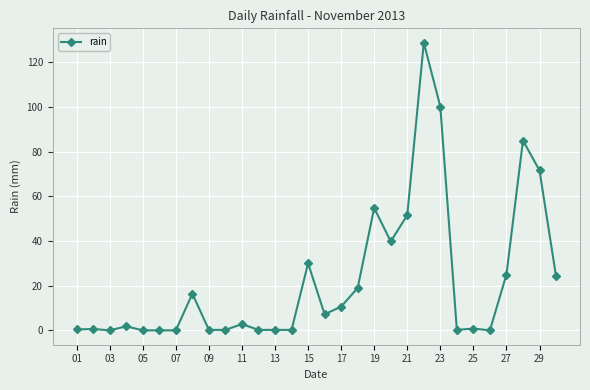

What is the greatest value displayed?

128.8